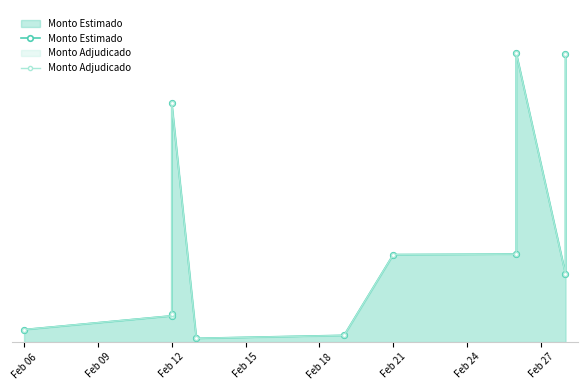

What are all the series names shown in the legend?

Monto Estimado, Monto Adjudicado